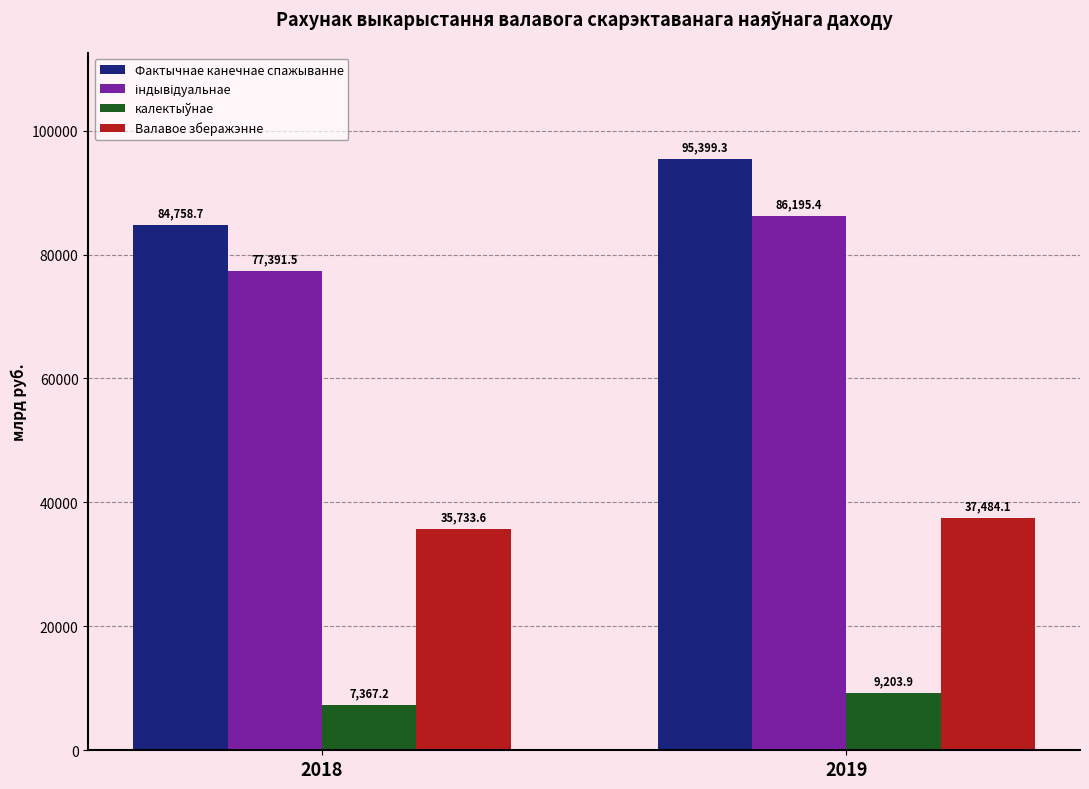

What is the difference between the maximum and minimum values in the Валавое зберажэнне series?

1750.5